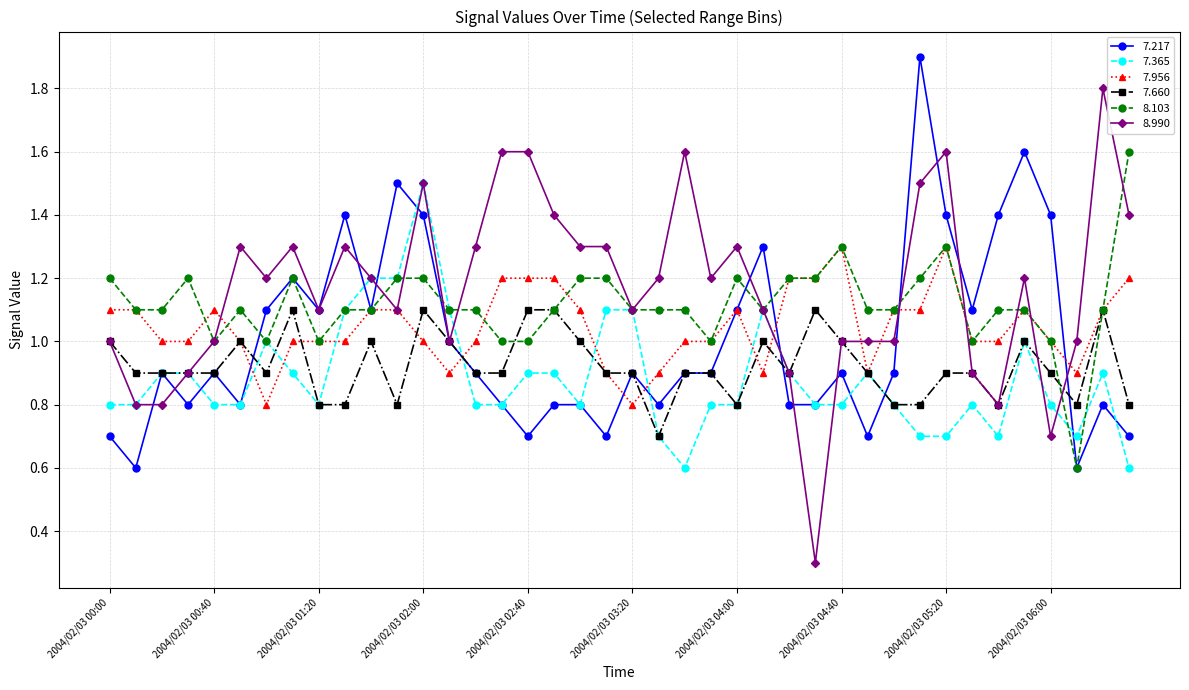

What is the maximum value shown in the chart?

1.9